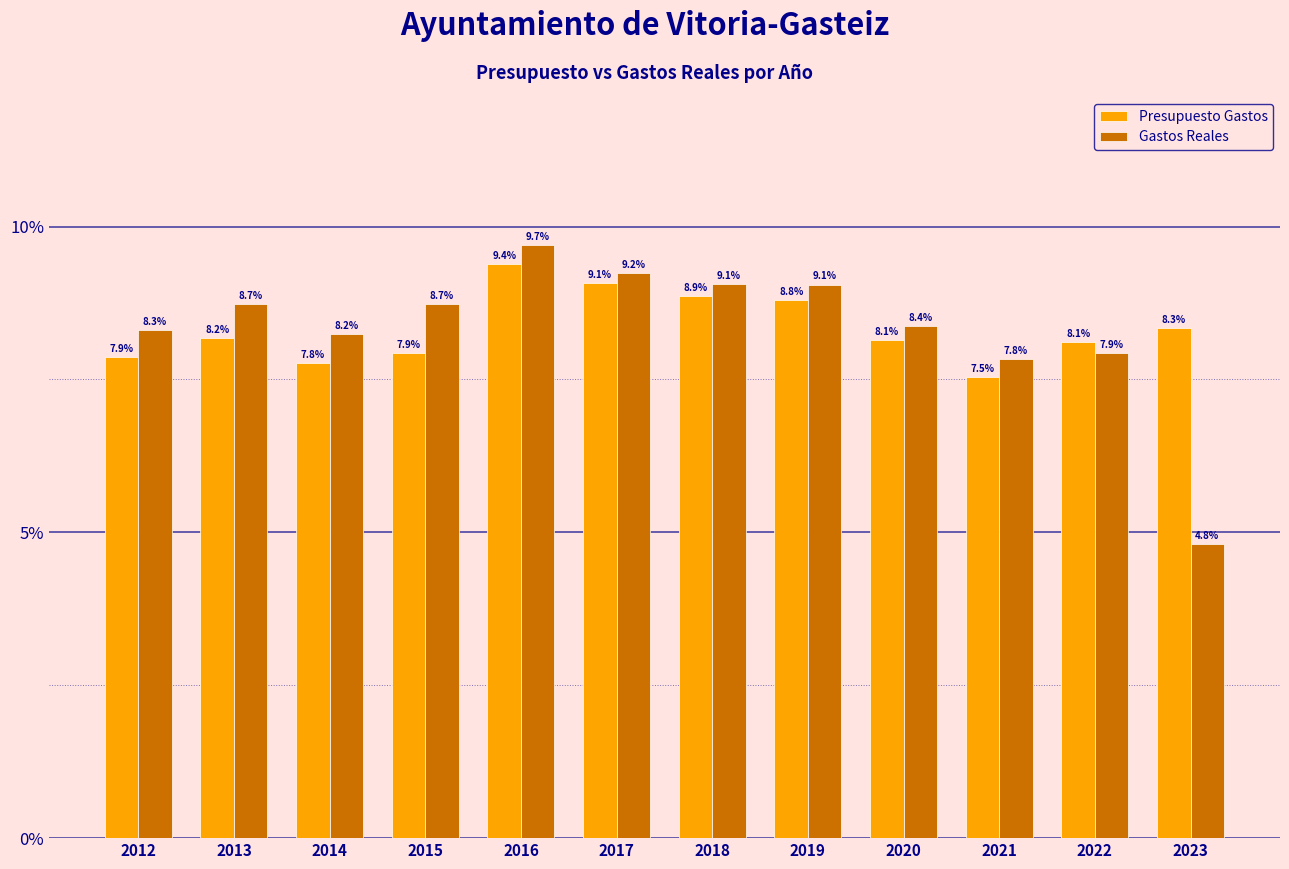

Reading left to right, extract all data points from this chart.

Presupuesto Gastos: 7.9	8.2	7.8	7.9	9.4	9.1	8.9	8.8	8.1	7.5	8.1	8.3
Gastos Reales: 8.3	8.7	8.2	8.7	9.7	9.2	9.1	9.1	8.4	7.8	7.9	4.8